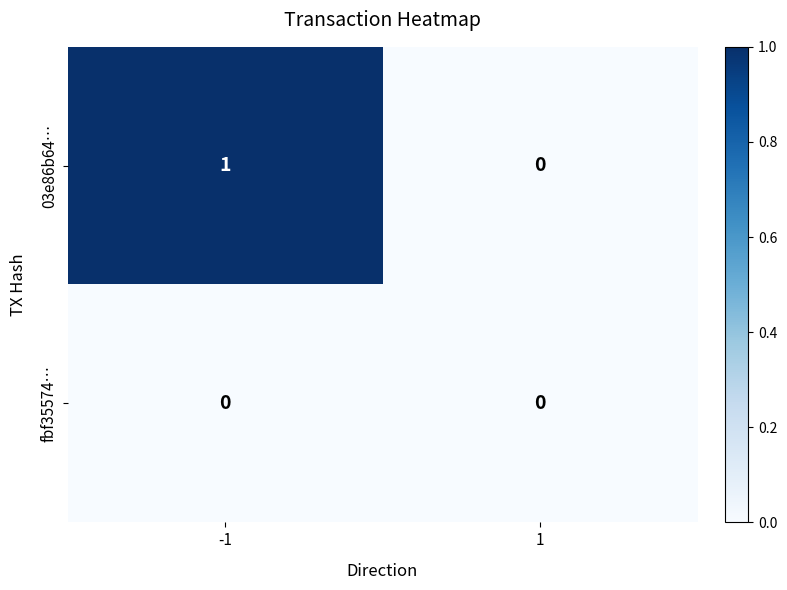

Which series changed the most between -1 and 1?

03e86b64…